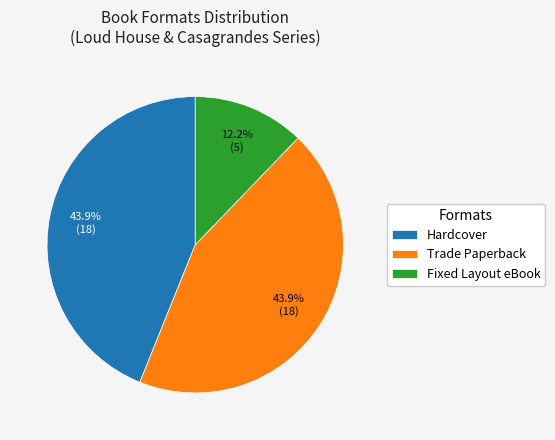

True or false: Fixed Layout eBook accounts for 12% of the total.

True